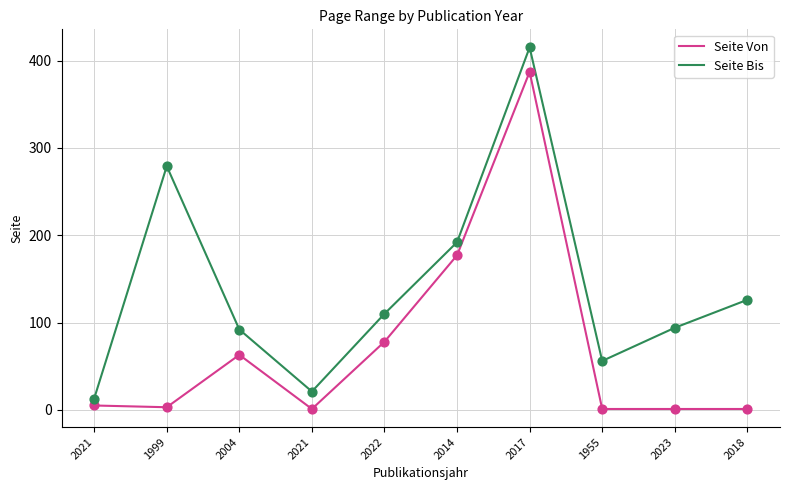

What are all the series names shown in the legend?

Seite Von, Seite Bis